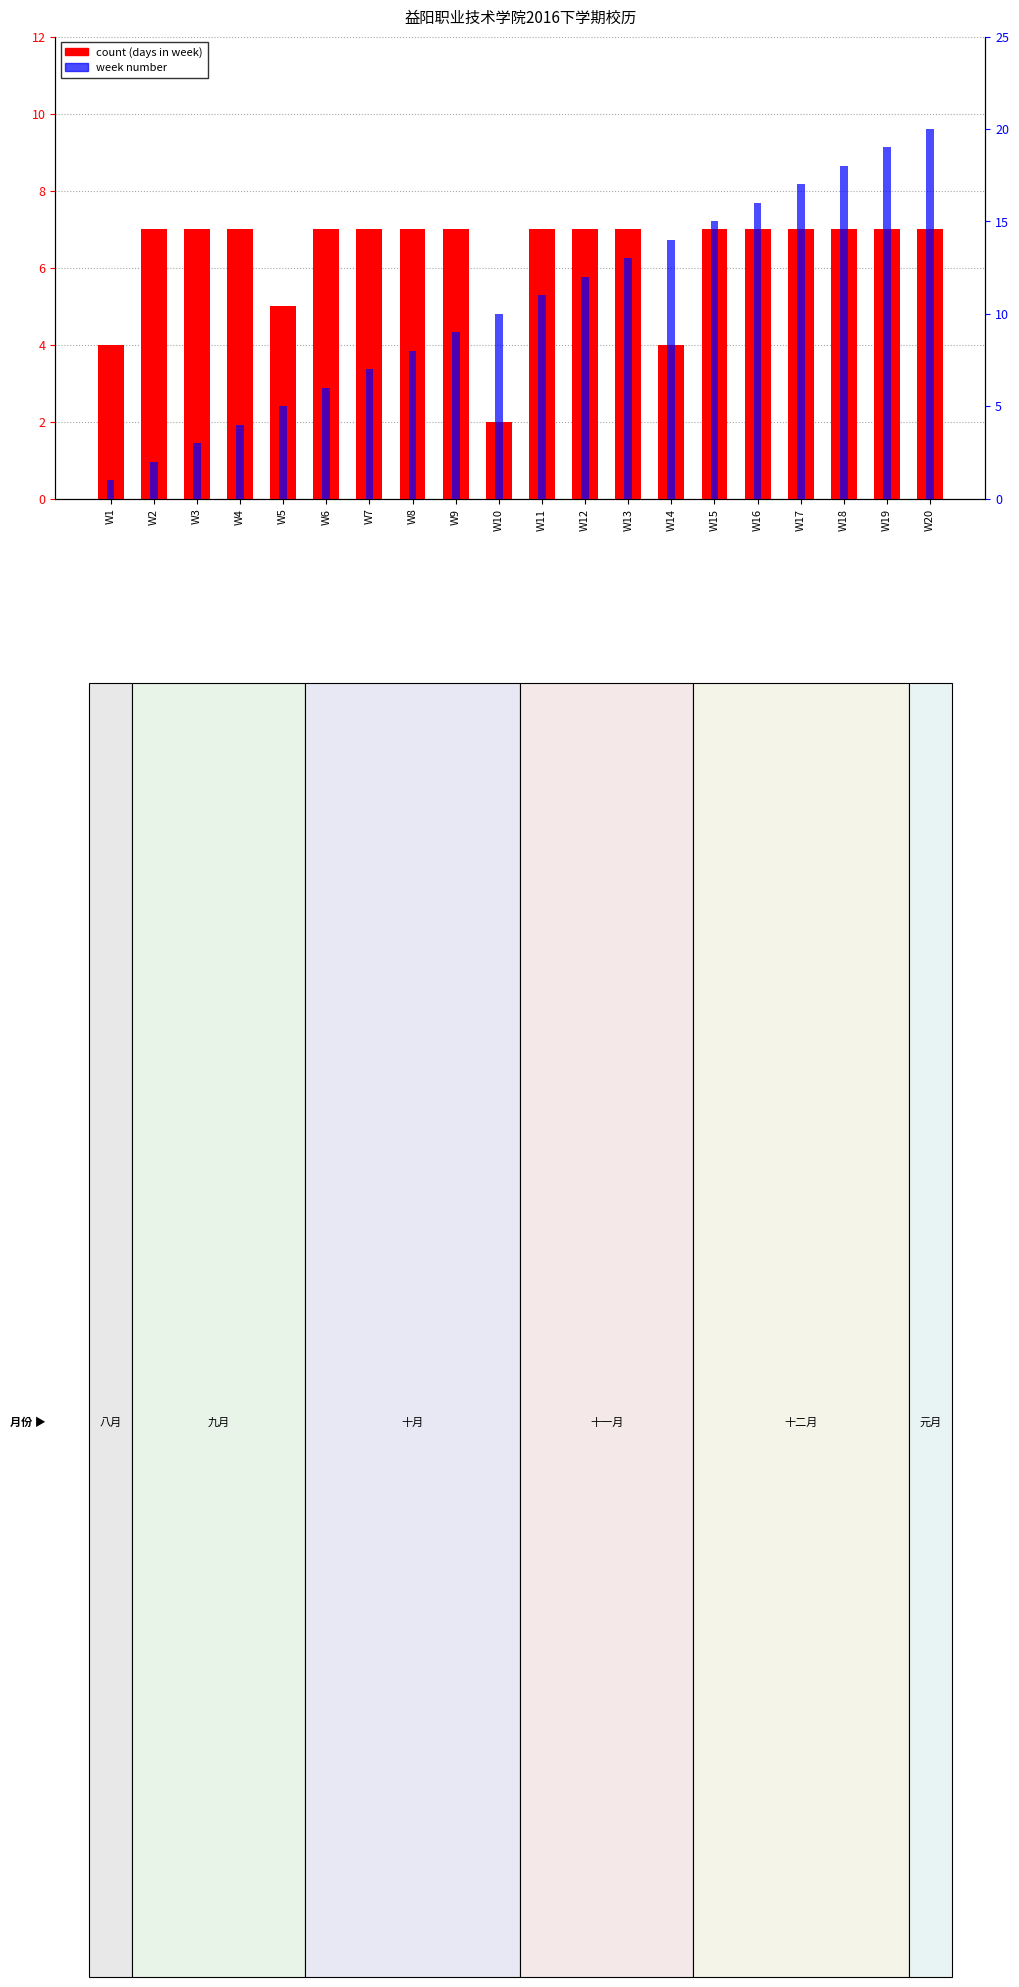

Which series has the largest range (max minus min)?

week number